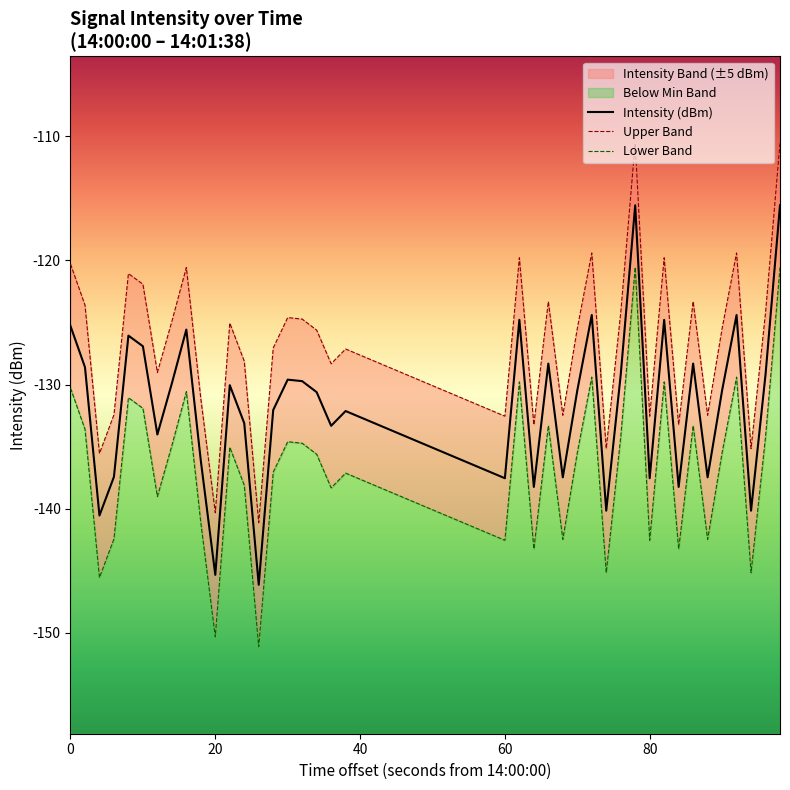

What is the highest value of the Intensity (dBm) series?

-115.6